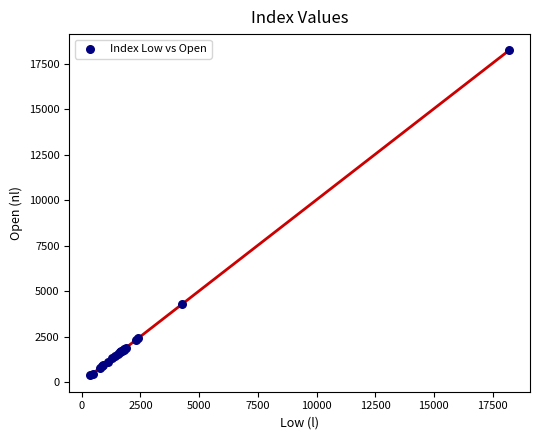

What Y value in the scatter plot is closest to 9302?

4279.1